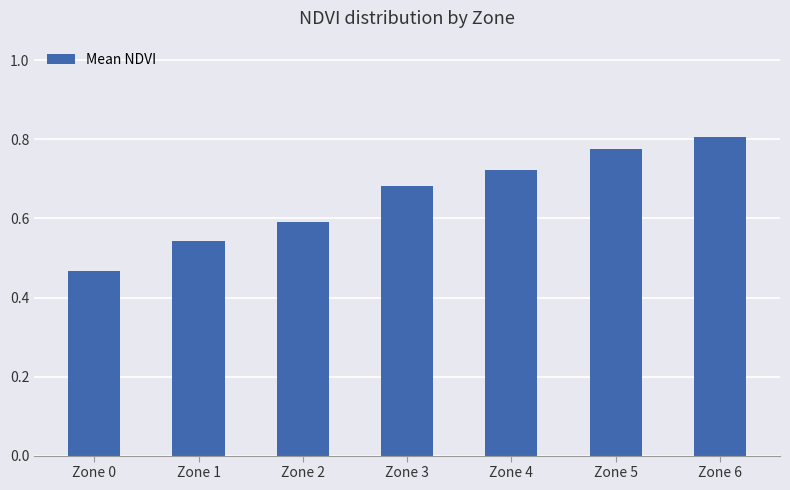

Count the values in the range 0 to 1.

7